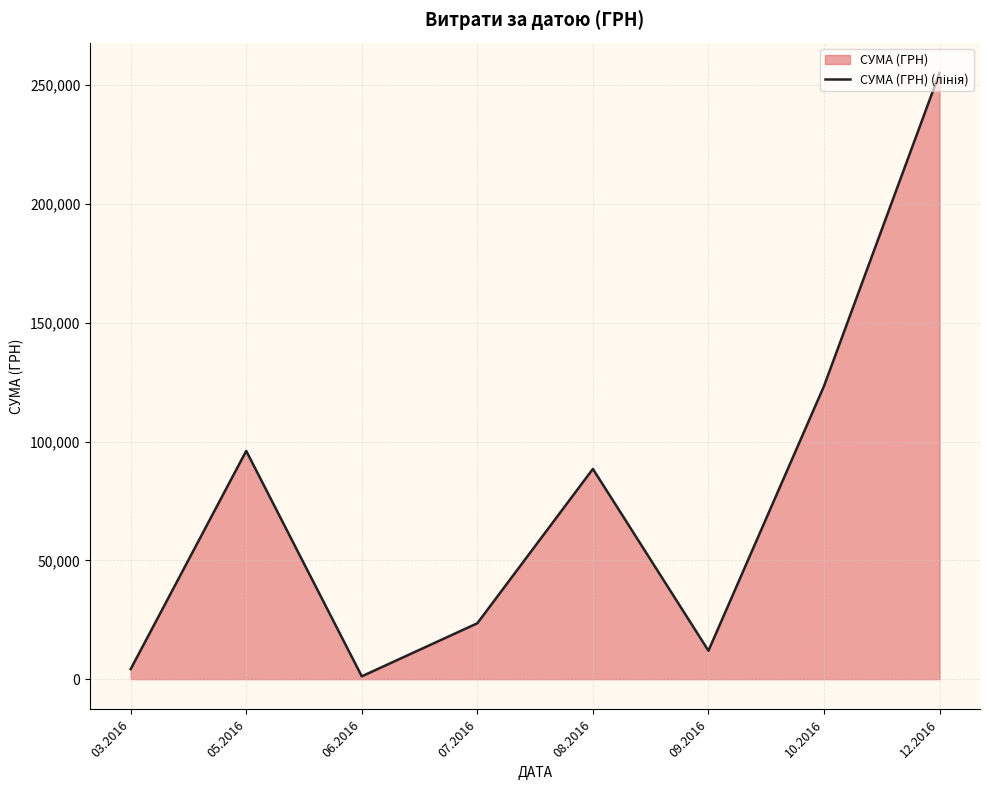

How many lines are shown in the chart?

1